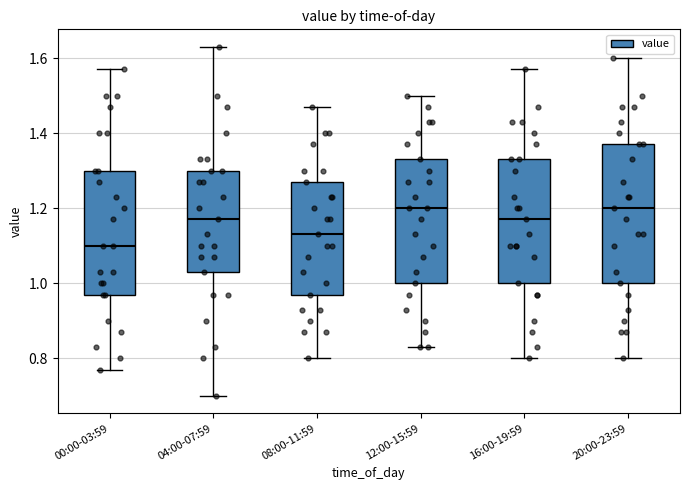

Reading left to right, transcribe this box plot: for each box, give where its median line is, the range the box spans, and where its two whiskers end, as read against the y-axis. The values are not printed on the chart, so give them approximately, as read against the axis.

00:00-03:59: median 1.10, box 0.98 to 1.30, whiskers 0.78 to 1.58
04:00-07:59: median 1.18, box 1.04 to 1.30, whiskers 0.70 to 1.64
08:00-11:59: median 1.14, box 0.98 to 1.28, whiskers 0.80 to 1.48
12:00-15:59: median 1.20, box 1.00 to 1.34, whiskers 0.84 to 1.50
16:00-19:59: median 1.18, box 1.00 to 1.34, whiskers 0.80 to 1.58
20:00-23:59: median 1.20, box 1.00 to 1.38, whiskers 0.80 to 1.60